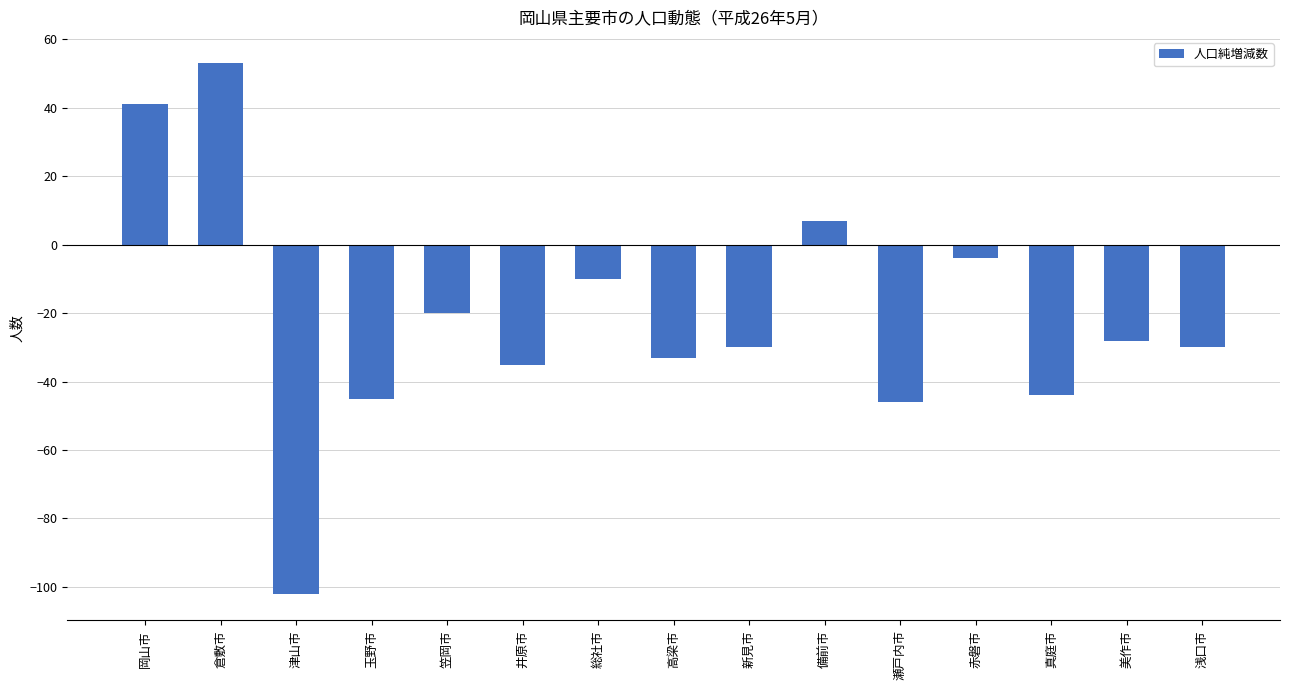

How many negative values are there?

12